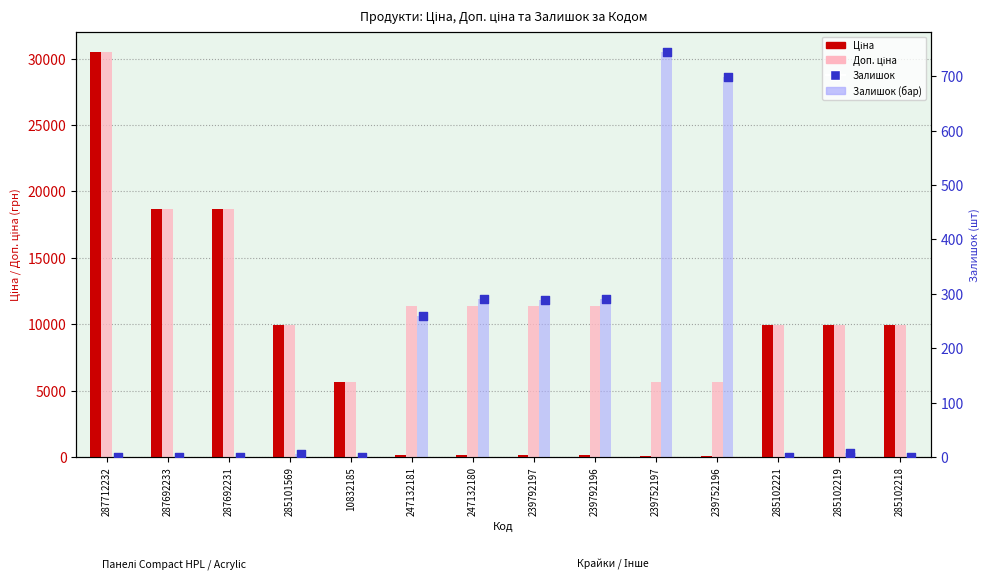

Is the value of Залишок at 287692233 greater than the value of Доп. ціна at 239792197?

No